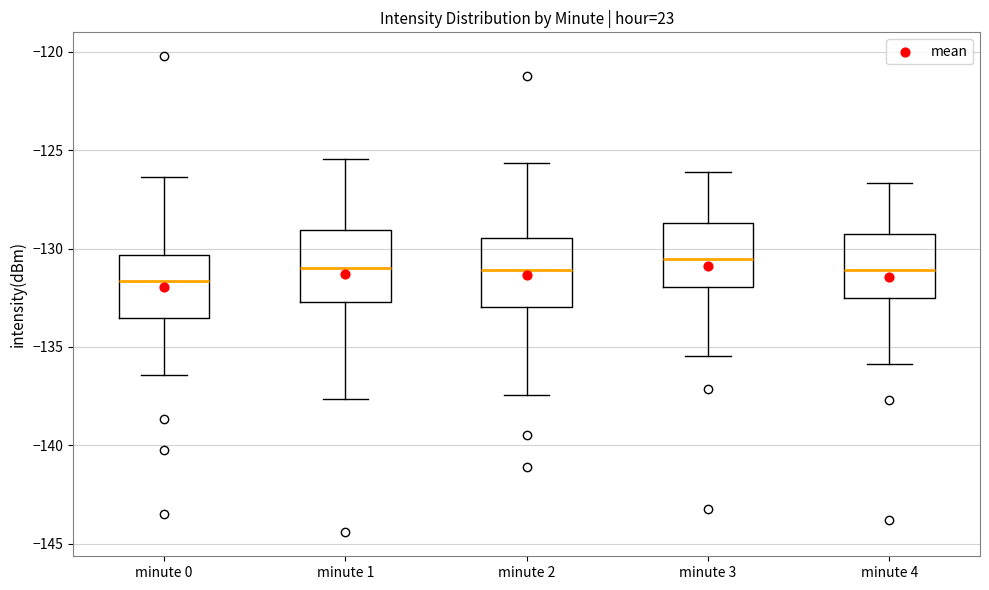

Reading left to right, transcribe this box plot: for each box, give where its median line is, the range the box spans, and where its two whiskers end, as read against the y-axis. The values are not printed on the chart, so give them approximately, as read against the axis.

minute 0: median -131.5, box -133.5 to -130.5, whiskers -136.5 to -126.5
minute 1: median -131.0, box -132.5 to -129.0, whiskers -137.5 to -125.5
minute 2: median -131.0, box -133.0 to -129.5, whiskers -137.5 to -125.5
minute 3: median -130.5, box -132.0 to -128.5, whiskers -135.5 to -126.0
minute 4: median -131.0, box -132.5 to -129.5, whiskers -136.0 to -126.5